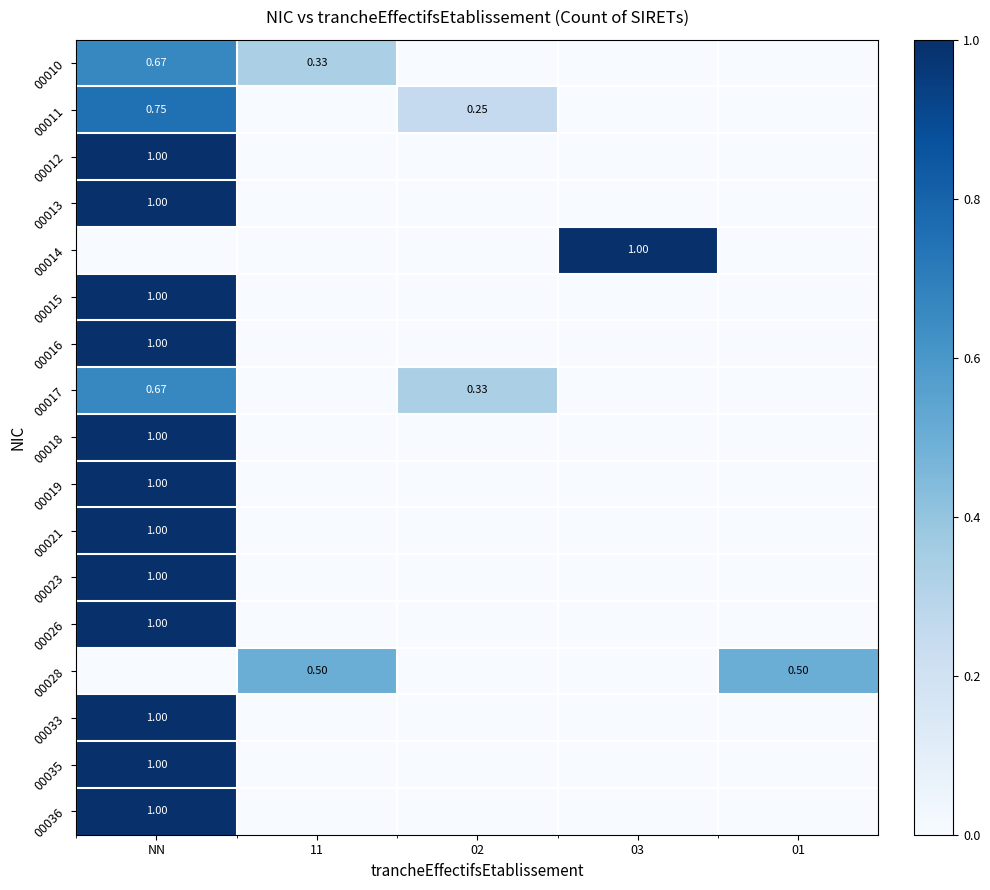

How many values in the 00019 series exceed 0?

1